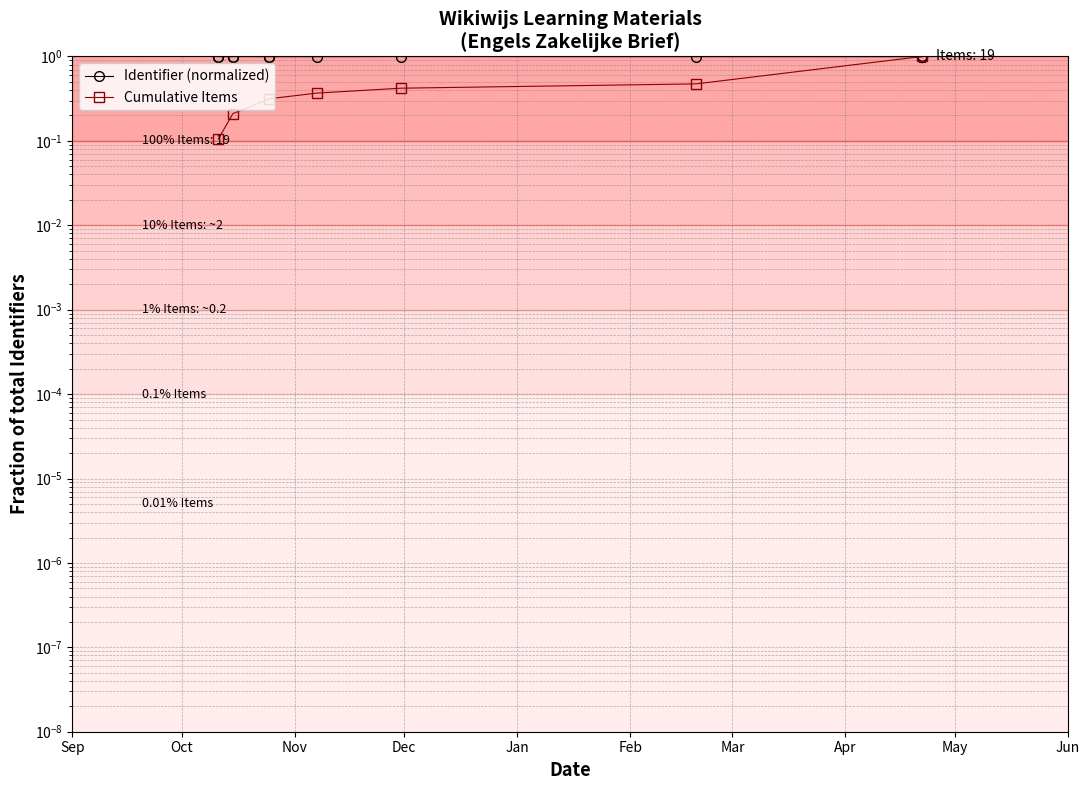

The value at 2013-04-22 is 1.0. True or false?

True